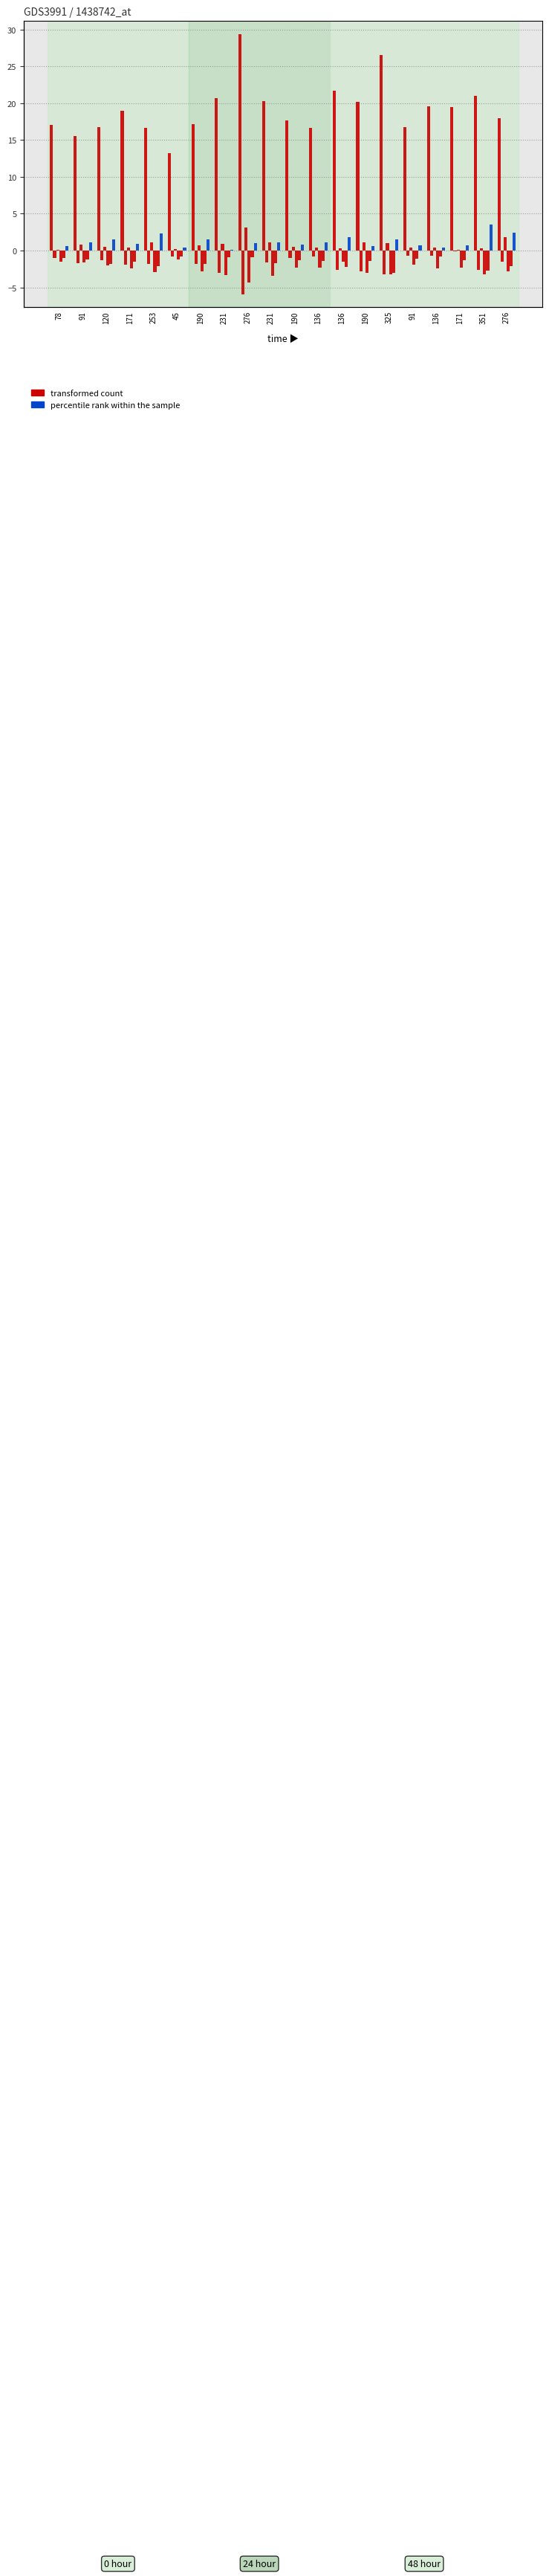

How many groups of bars are there?

20